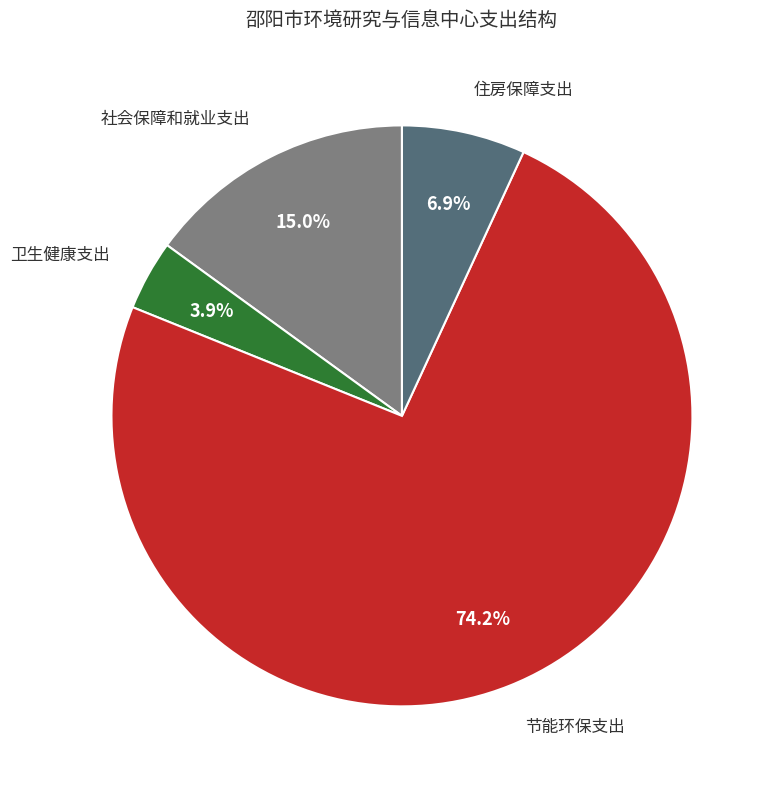

True or false: 节能环保支出 accounts for 66% of the total.

False